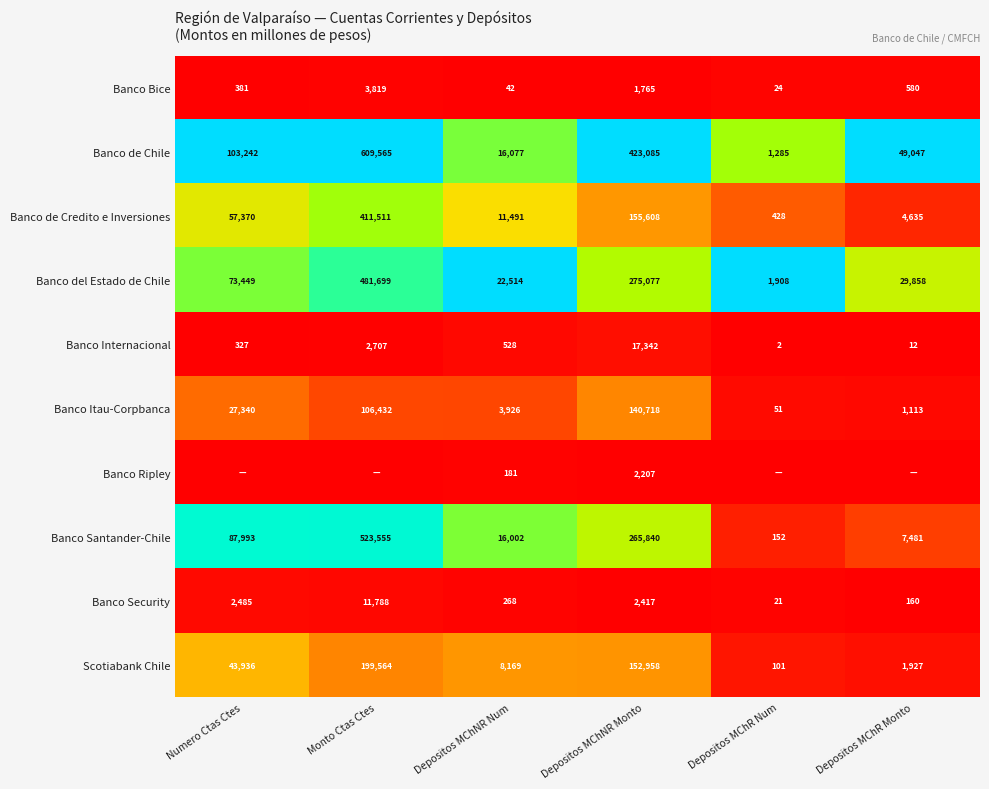

What is the difference between the highest and lowest values at Depositos MChNR Monto?

421320